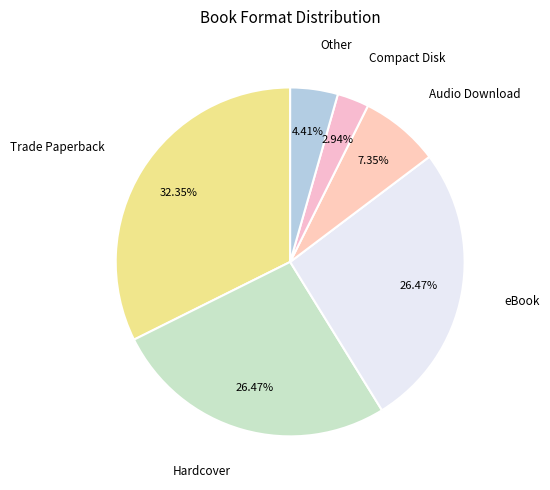

To the nearest percent, what is the difference between the largest and smallest slice percentages?

29%